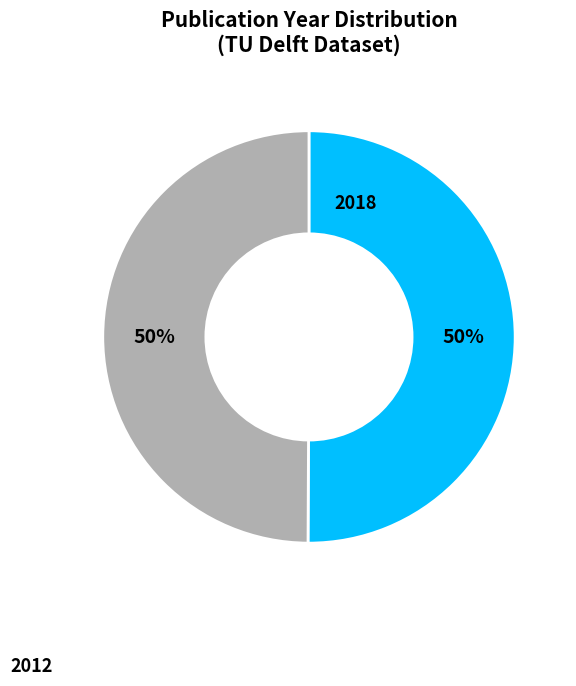

To the nearest percent, what is the average slice percentage?

50%